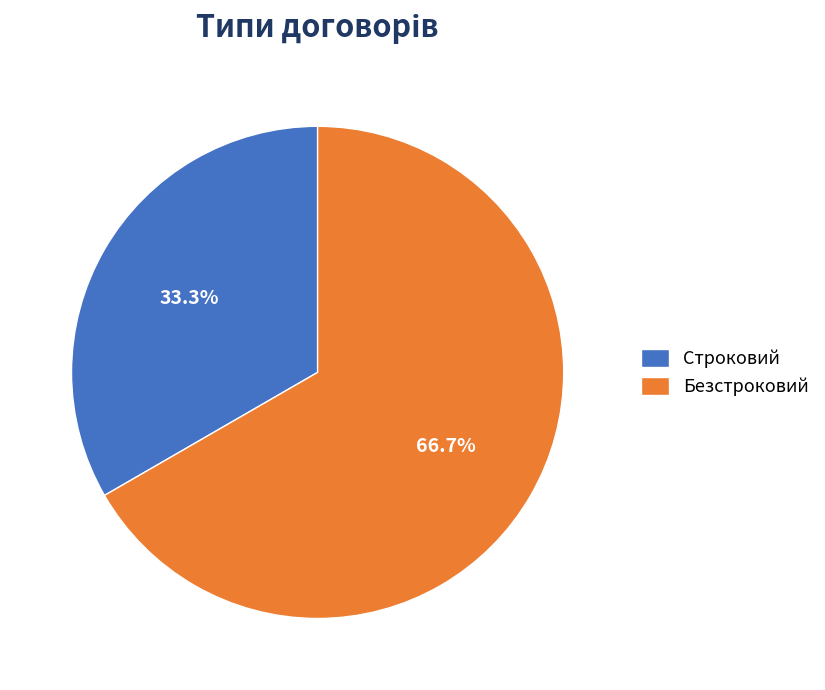

Between Строковий and Безстроковий, which is larger?

Безстроковий